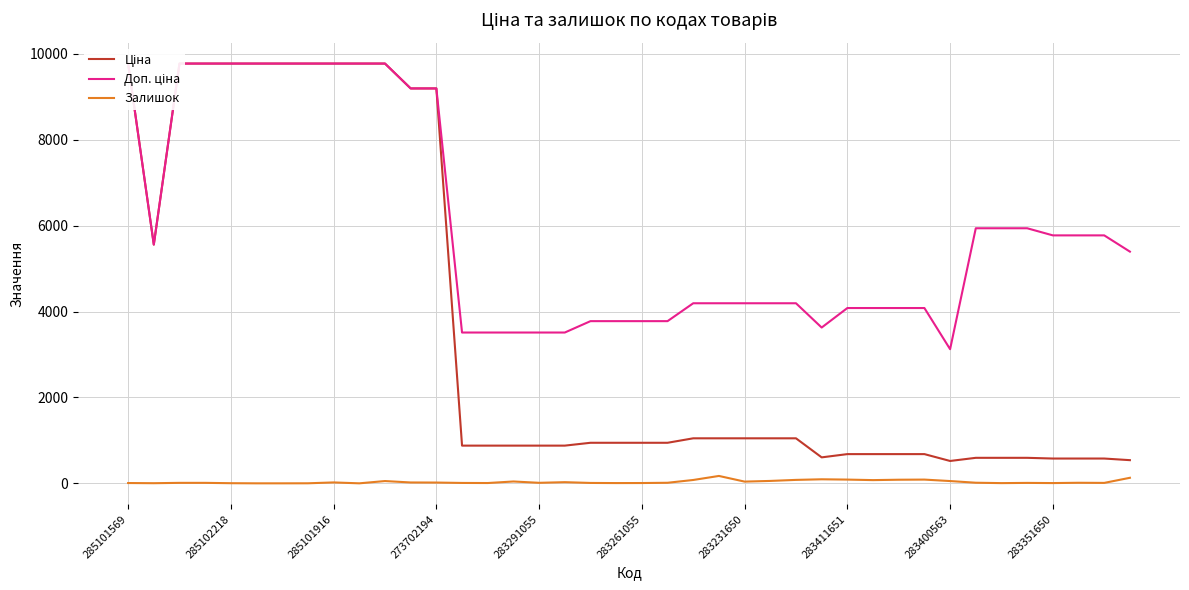

Is it true that Залишок equals 2.8 at 34?

False